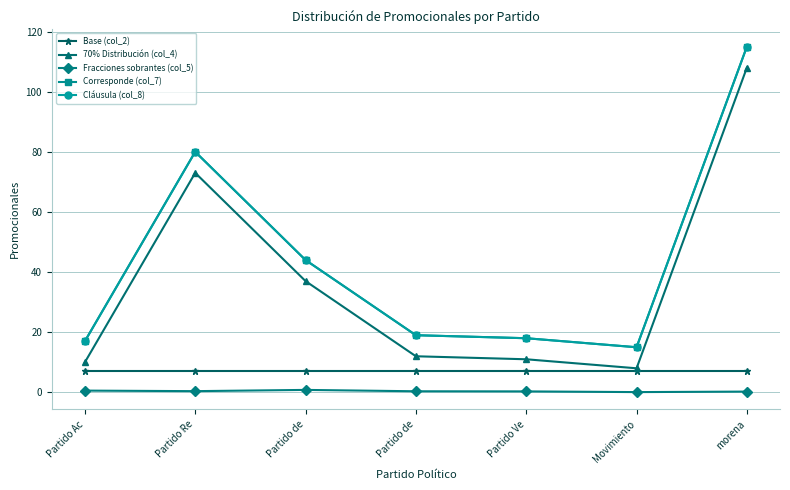

Does the chart have visible grid lines?

Yes